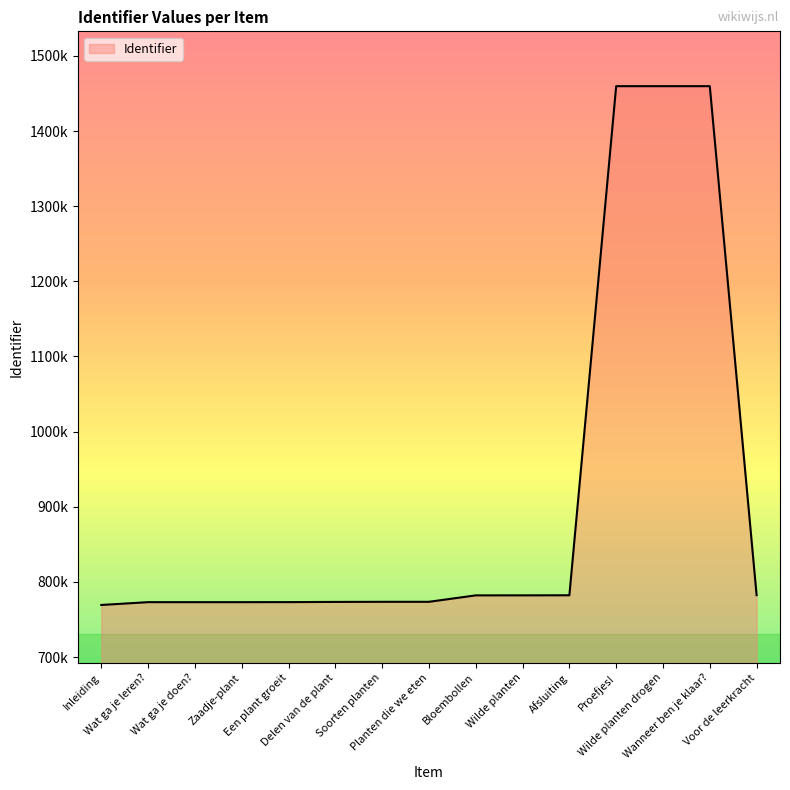

At which label does the data first exceed 773501?

Bloembollen